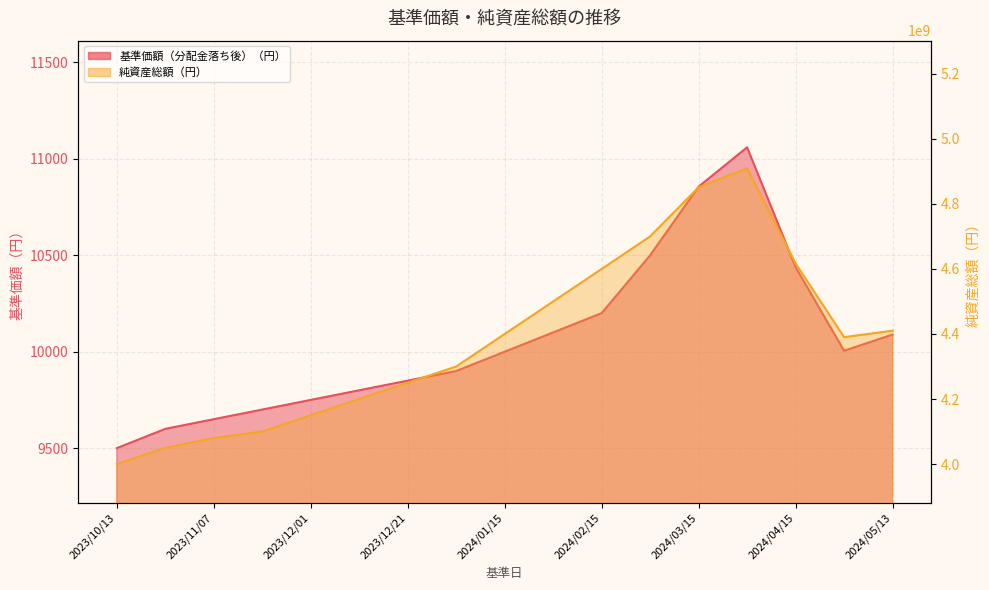

Where does the 基準価額（分配金落ち後）（円） series first go above 10000?

20240201